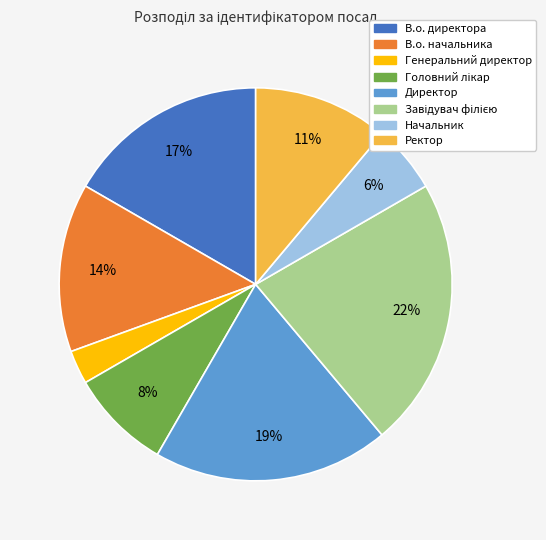

Does Генеральний директор account for over 50% of the chart?

No